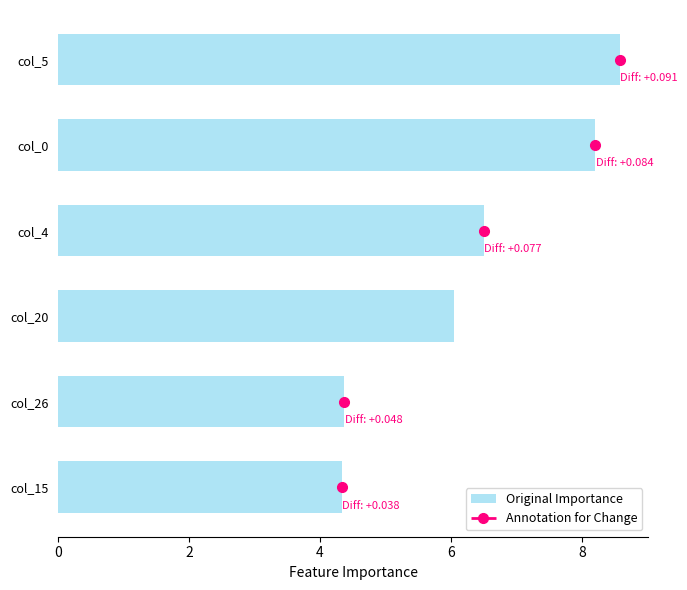

What is the difference between the maximum and second lowest values?

4.2